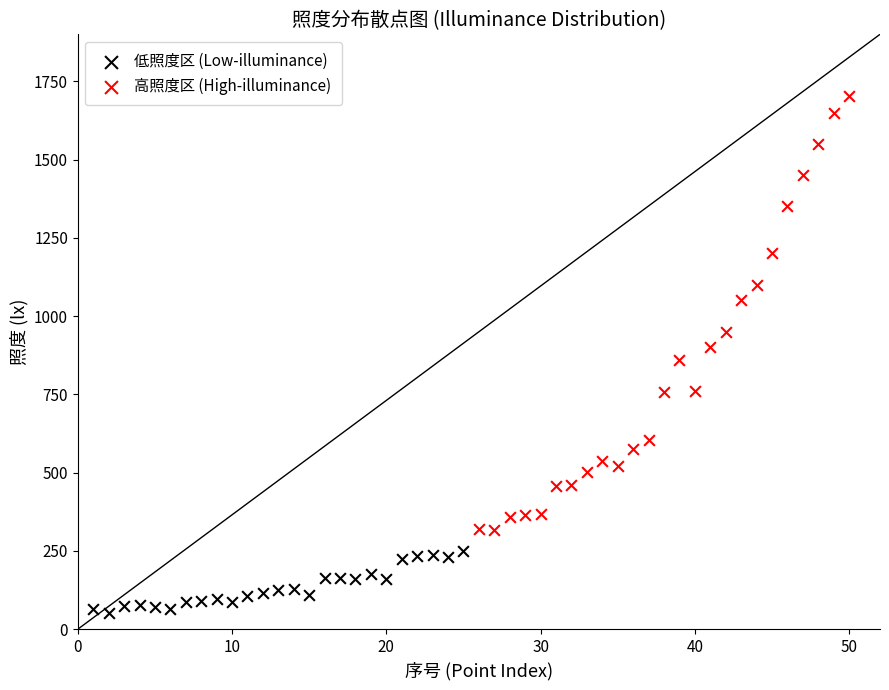

Which series contains the highest Y value?

高照度区 (High-illuminance)